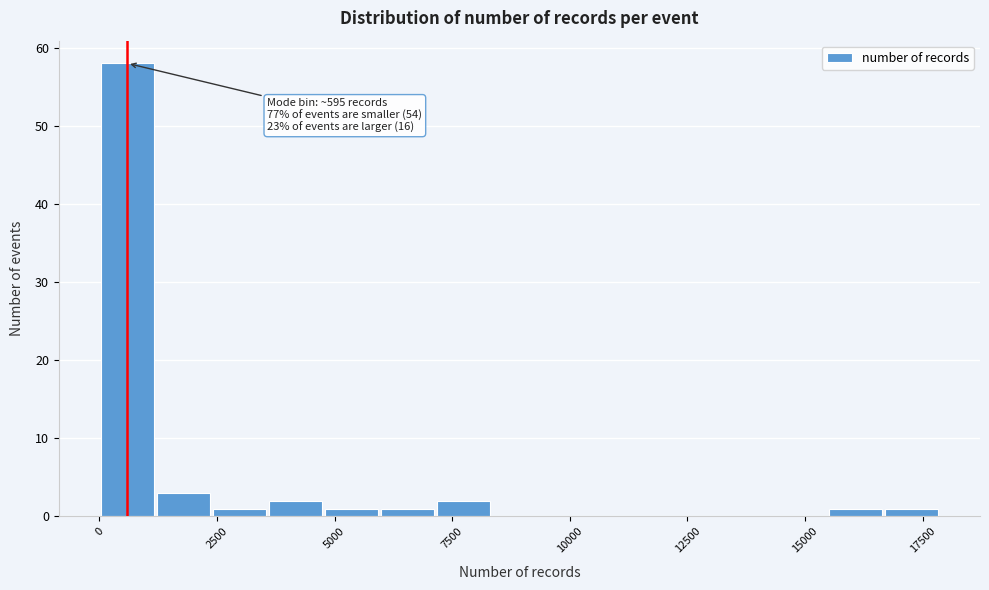

Around what value on the x-axis is the tallest bar? Give the approximate position of its centre, as read against the axis.

500